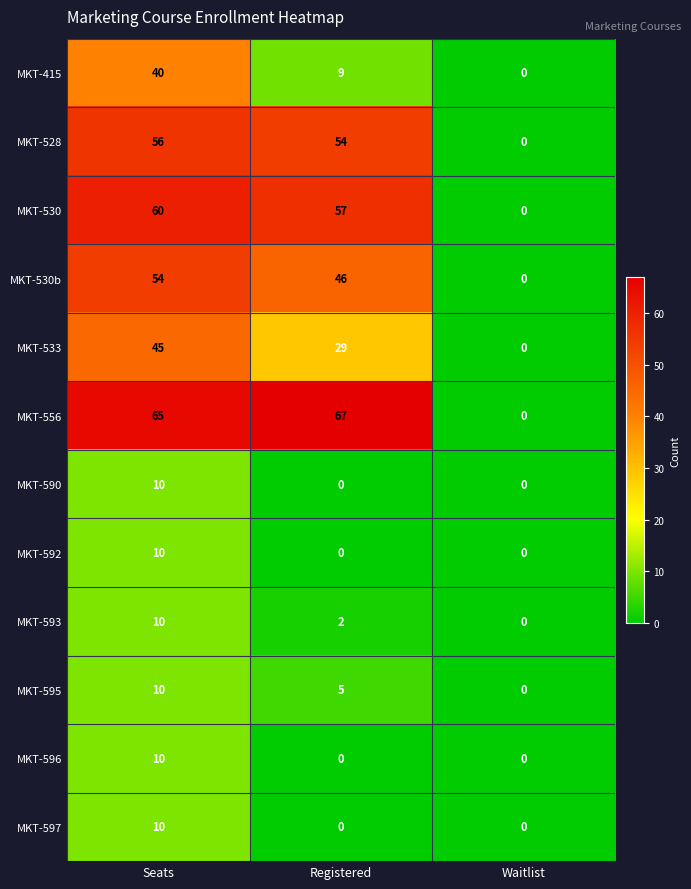

Count the number of categories in the chart.

3